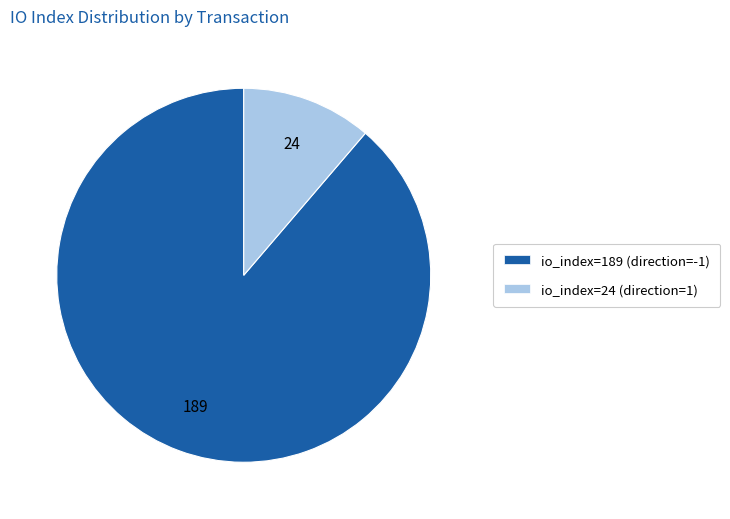

Count the number of slices in the pie.

2